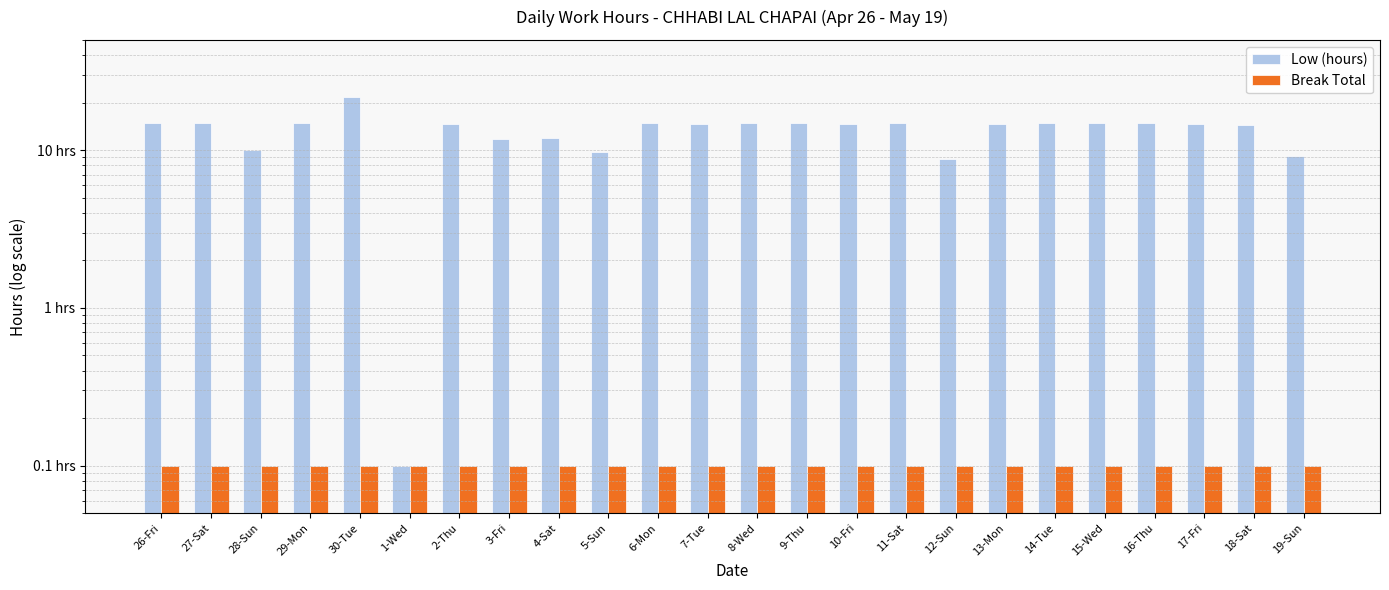

Which series has the largest total across all categories?

Low (hours)